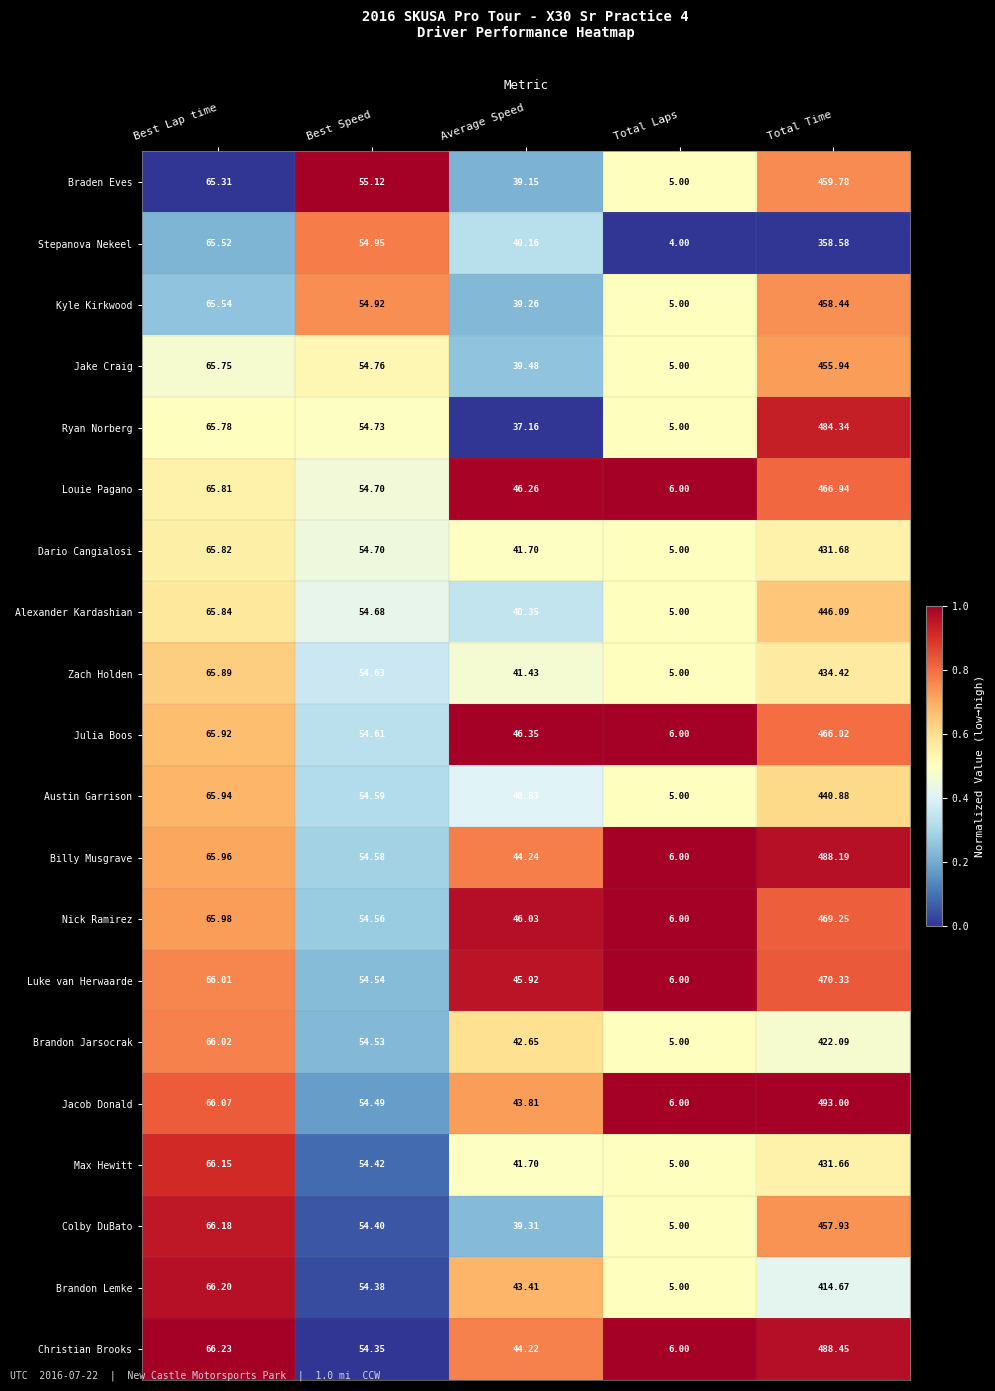

Between Best Lap time and Best Speed, which series saw the biggest shift?

Christian Brooks